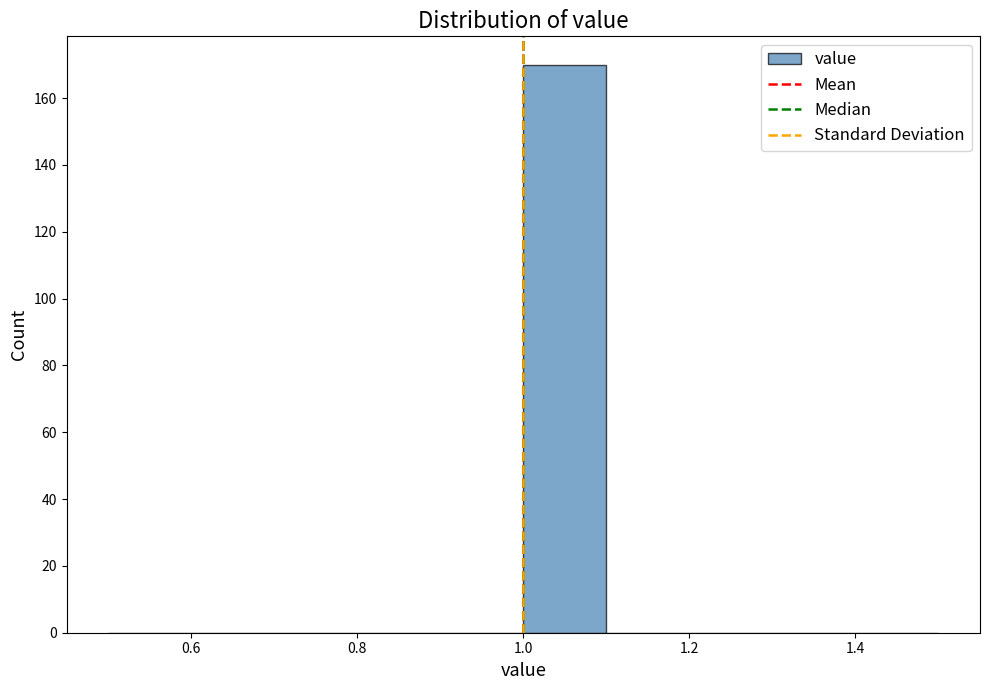

Reading left to right, list every bar in this chart as the range it spans on the x-axis followed by its height. The values are not printed on the chart, so give them approximately, as read against the axis.

0.5 to 0.6: 0
0.6 to 0.7: 0
0.7 to 0.8: 0
0.8 to 0.9: 0
0.9 to 1.0: 0
1.0 to 1.1: 170
1.1 to 1.2: 0
1.2 to 1.3: 0
1.3 to 1.4: 0
1.4 to 1.5: 0